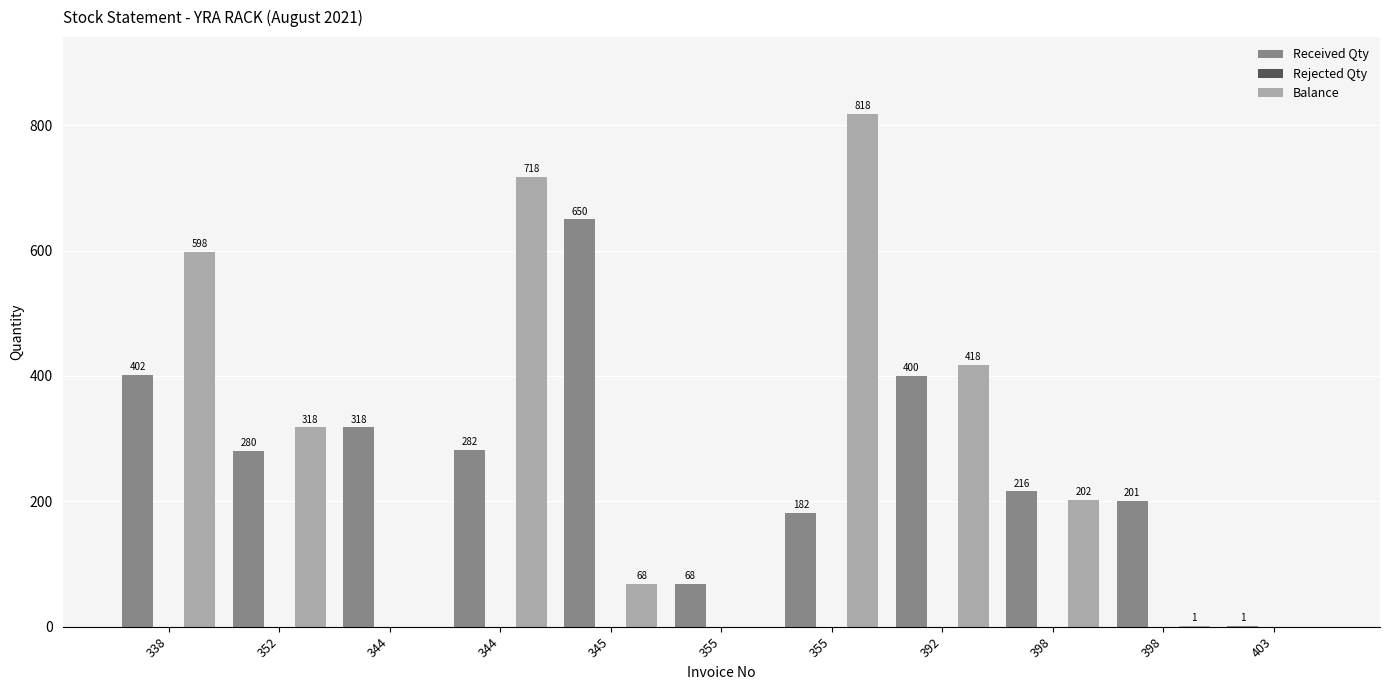

Are the bars horizontal?

No